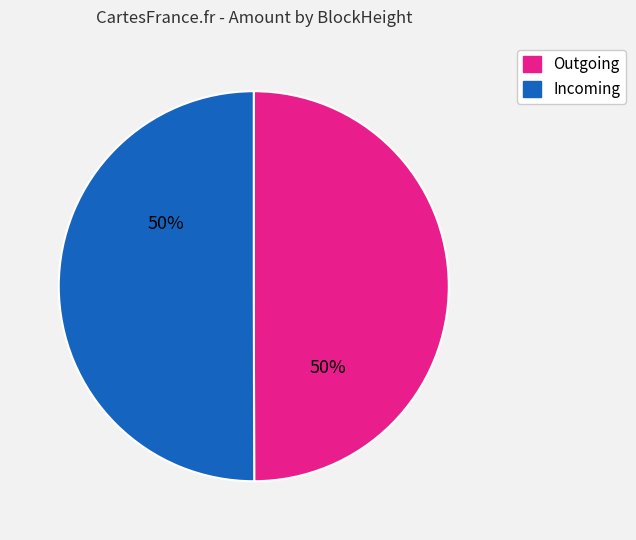

To the nearest percent, what is the average slice percentage?

50%